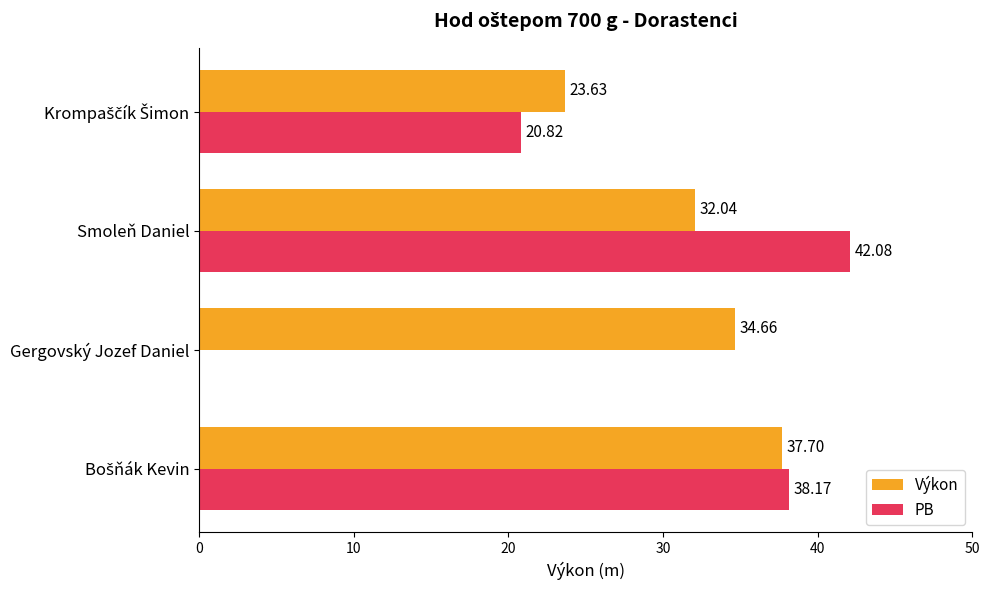

At which label does PB reach its peak?

Smoleň Daniel